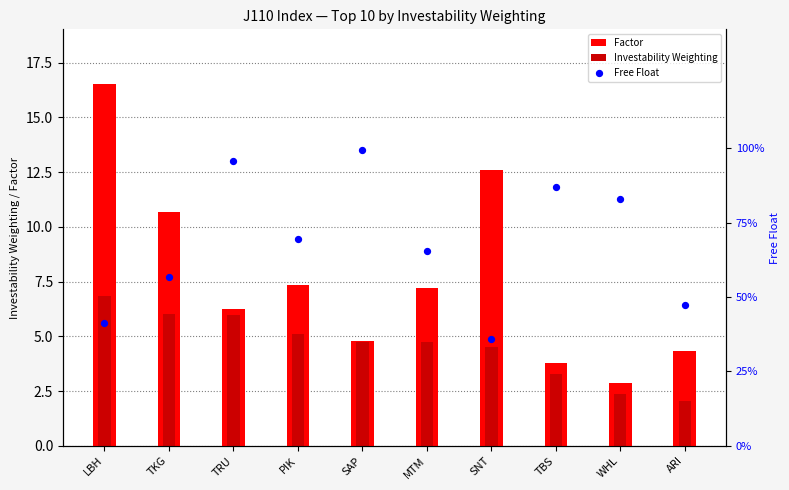

Which series contains the highest Y value?

Factor